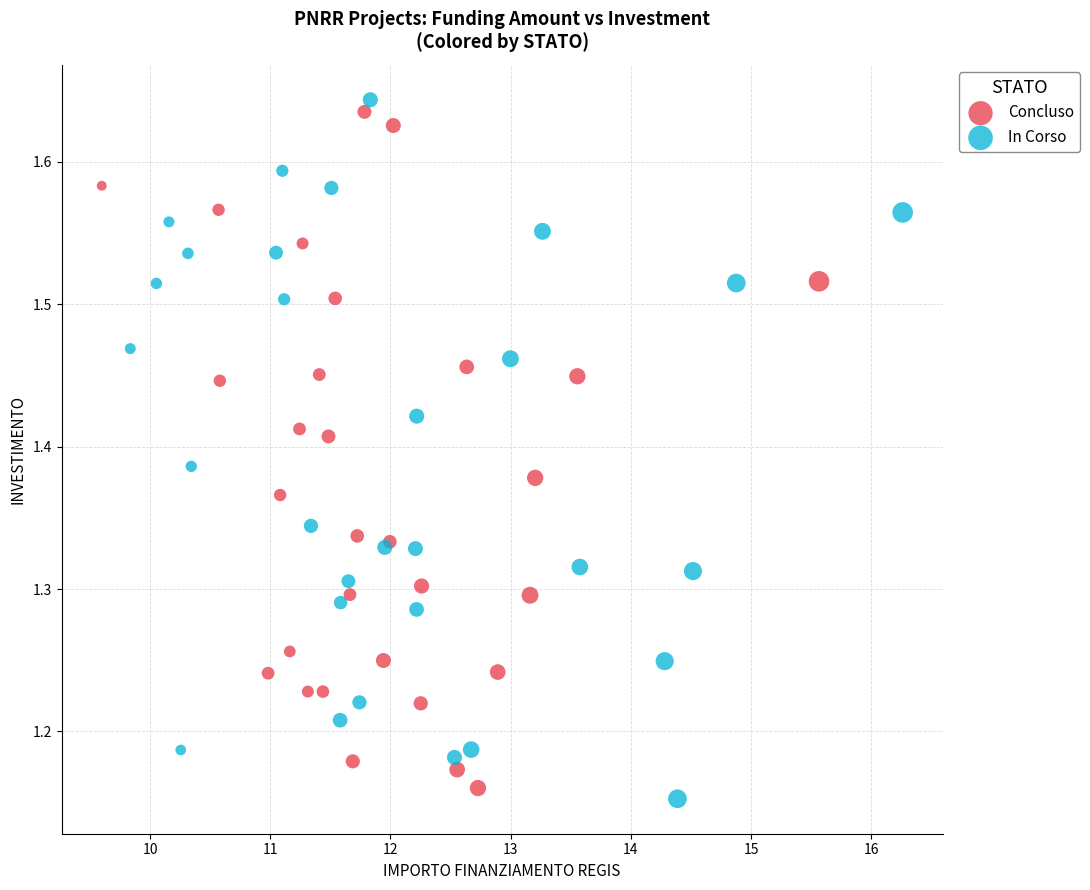

What are all the series names shown in the legend?

Concluso, In Corso